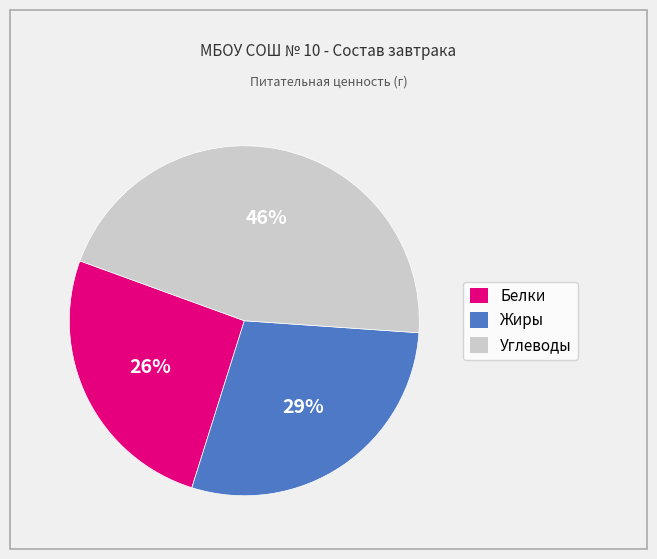

To the nearest percent, what portion does Углеводы represent?

46%